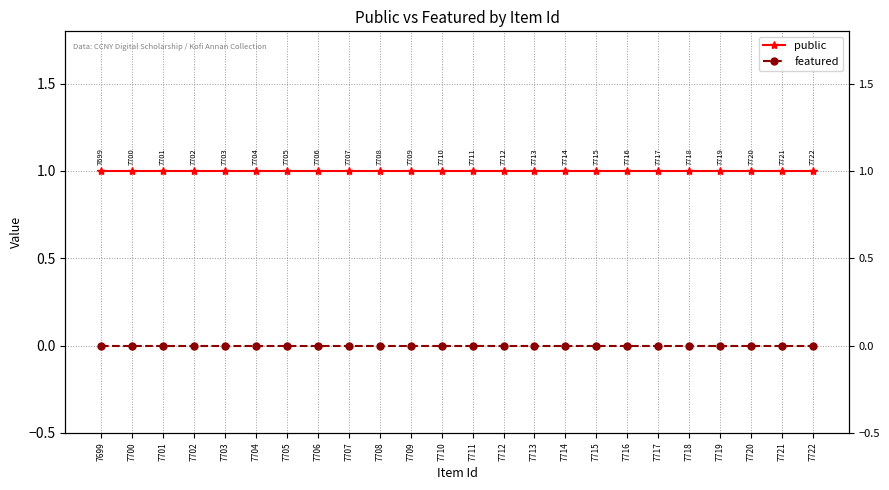

Reading left to right, list all the values displayed in this chart.

public: 7699=1	7700=1	7701=1	7702=1	7703=1	7704=1	7705=1	7706=1	7707=1	7708=1	7709=1	7710=1	7711=1	7712=1	7713=1	7714=1	7715=1	7716=1	7717=1	7718=1	7719=1	7720=1	7721=1	7722=1
featured: 7699=0	7700=0	7701=0	7702=0	7703=0	7704=0	7705=0	7706=0	7707=0	7708=0	7709=0	7710=0	7711=0	7712=0	7713=0	7714=0	7715=0	7716=0	7717=0	7718=0	7719=0	7720=0	7721=0	7722=0